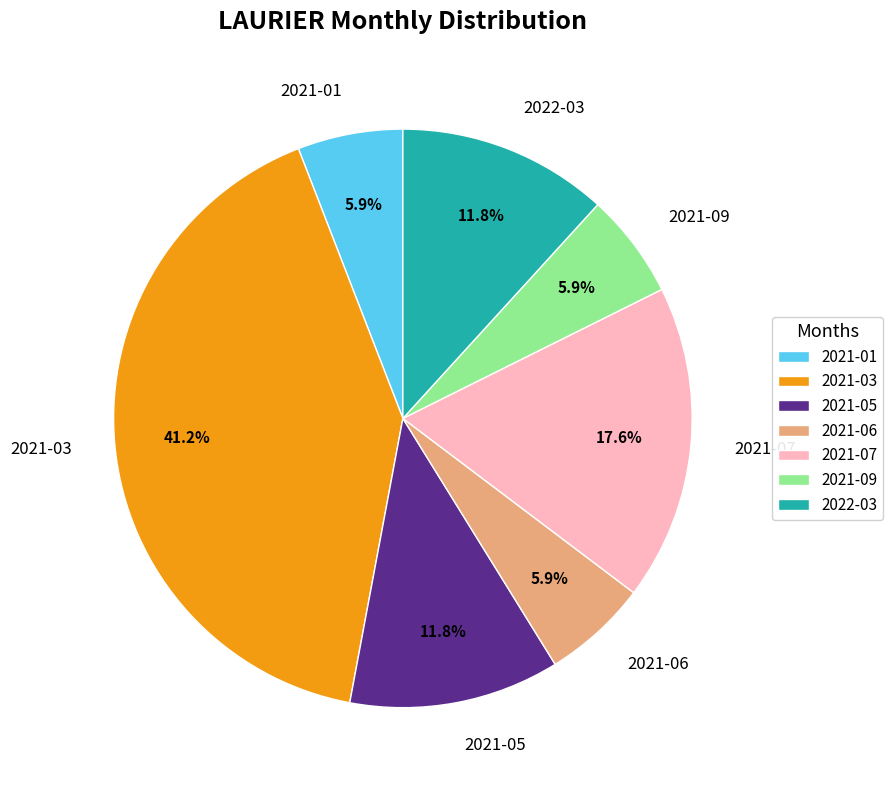

True or false: 2021-07 accounts for 32% of the total.

False